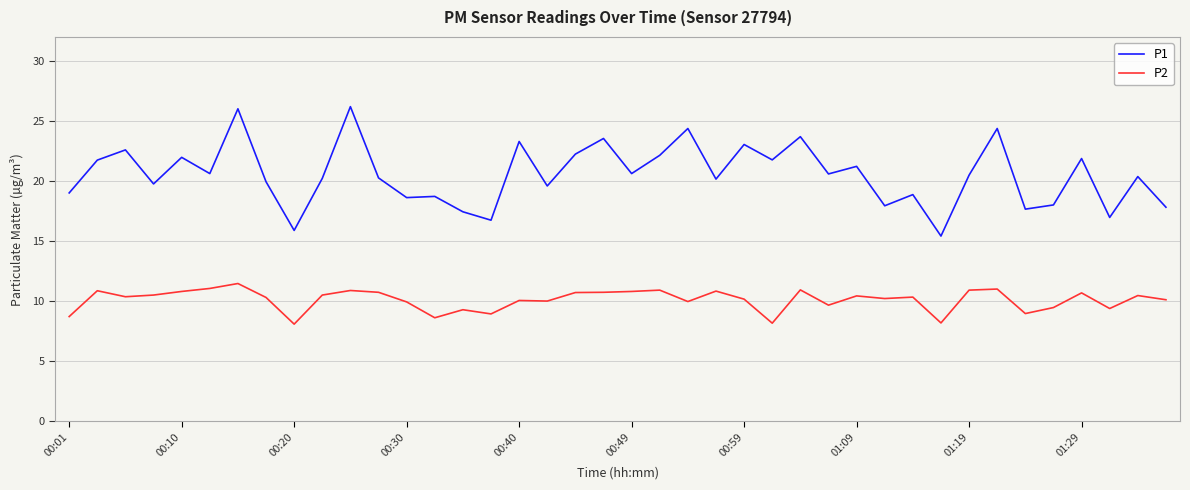

What is the smallest value displayed?

8.1